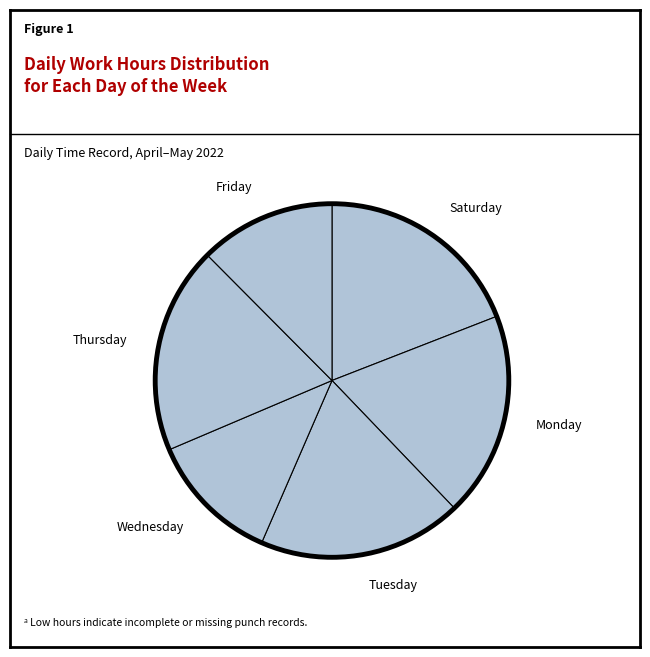

Is it true that Monday is 31% of the pie?

False